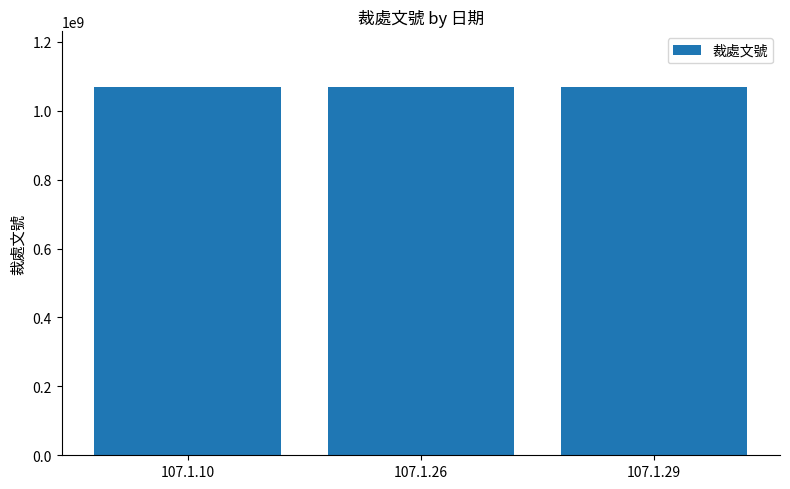

What is the ratio of the value at 107.1.26 to the value at 107.1.29?

1.0